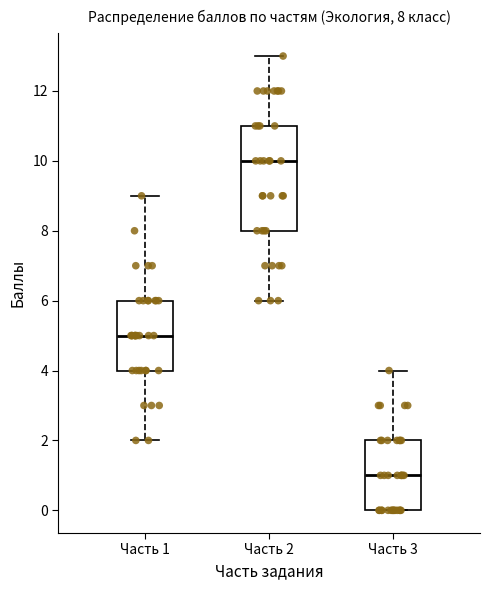

Which box's median line is the lowest?

Часть 3